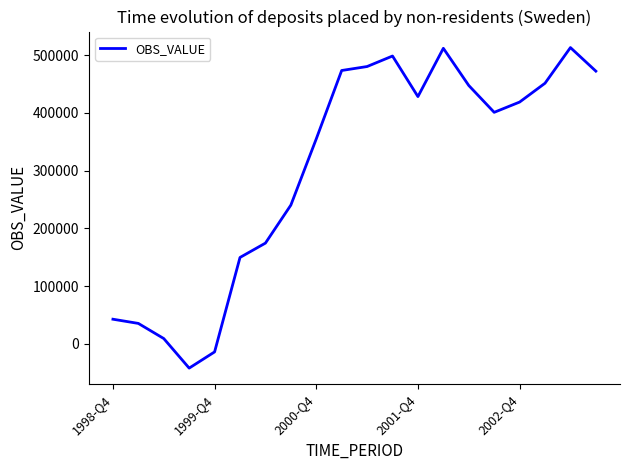

What is the difference between the maximum and minimum values?

554761